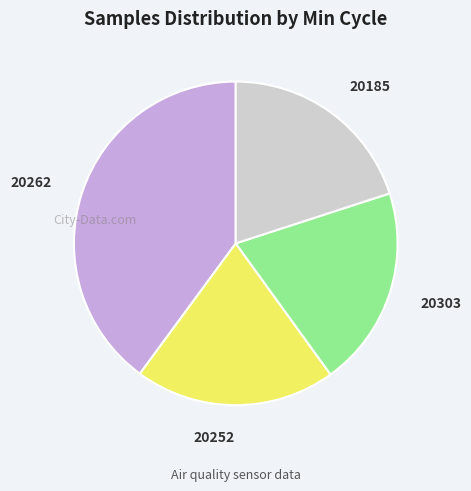

The 20303 slice represents 20% of the pie. True or false?

True